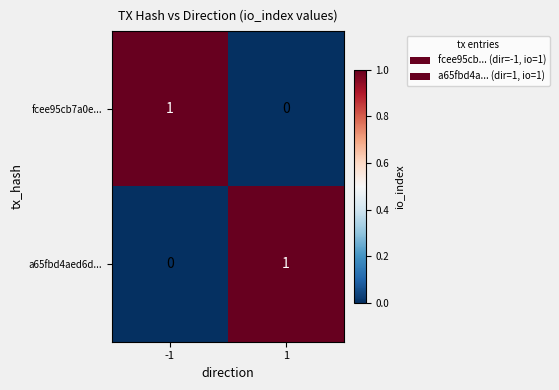

The value of fcee95cb7a0e... at -1 is 1. True or false?

True